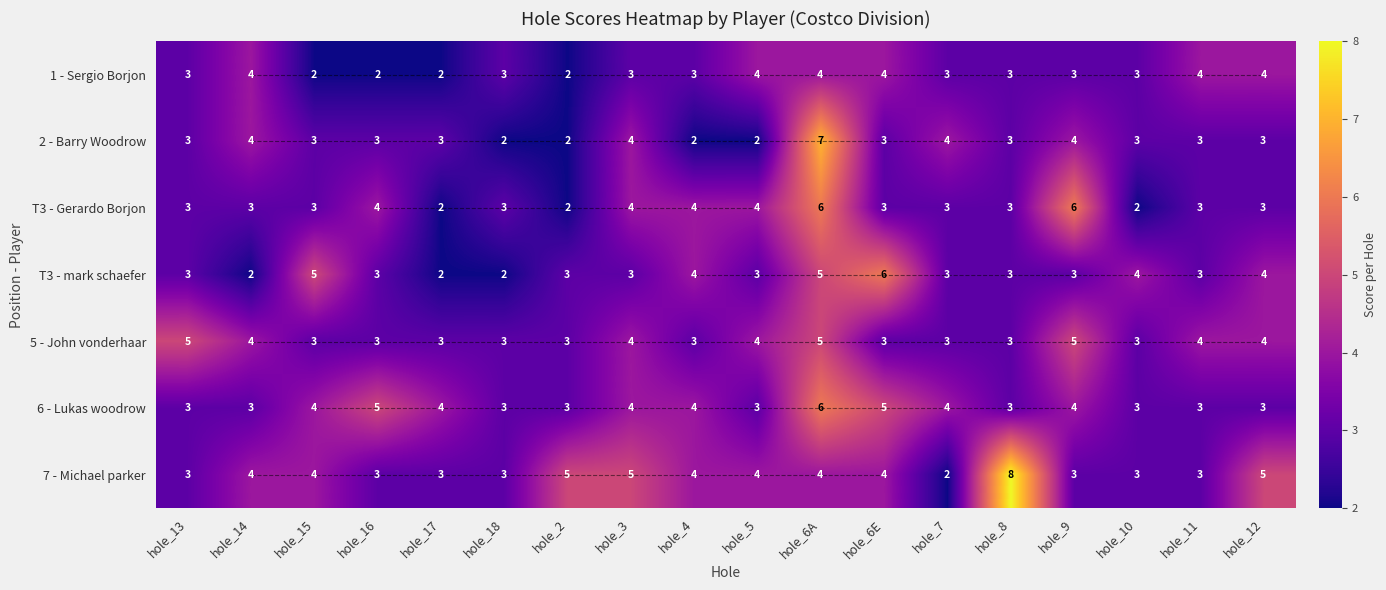

Count the 7 - Michael parker values in the range 3 to 4.

13